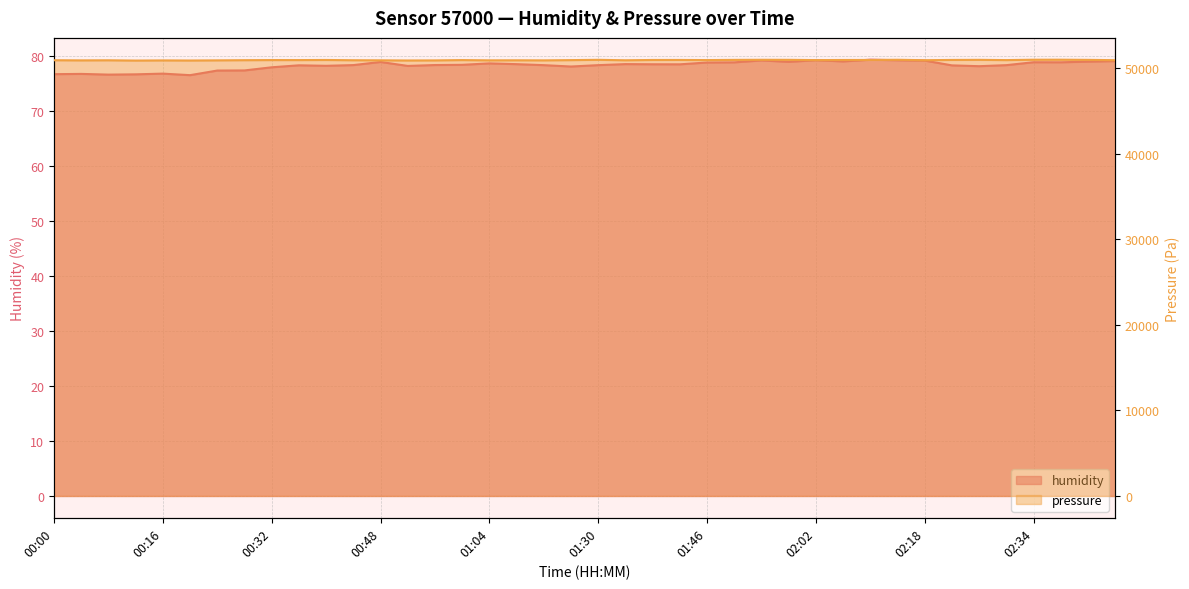

What is the ratio of the value at 01:30 to the value at 00:40?

1.0